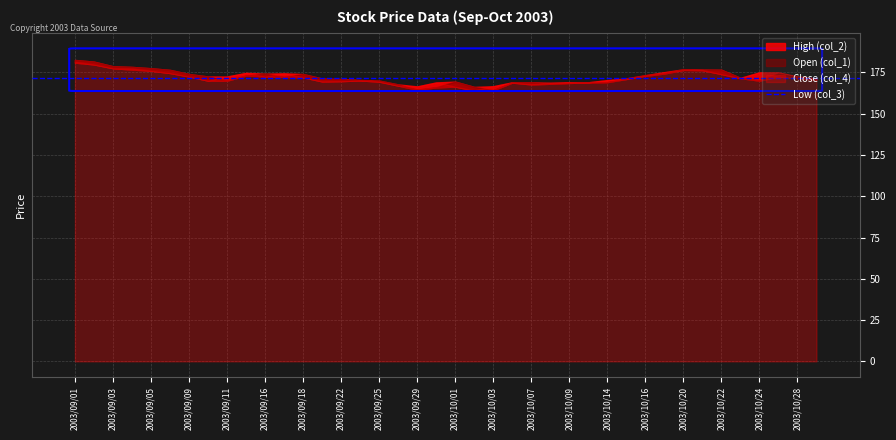

What is the minimum value shown in the chart?

164.0